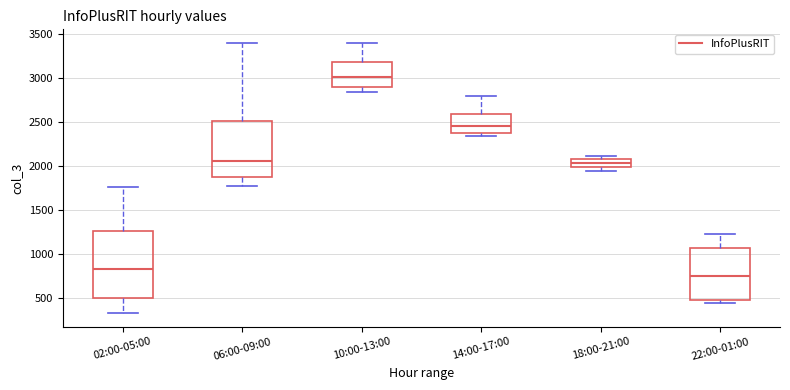

Which box is the tallest, from its lower edge to its upper edge?

02:00-05:00